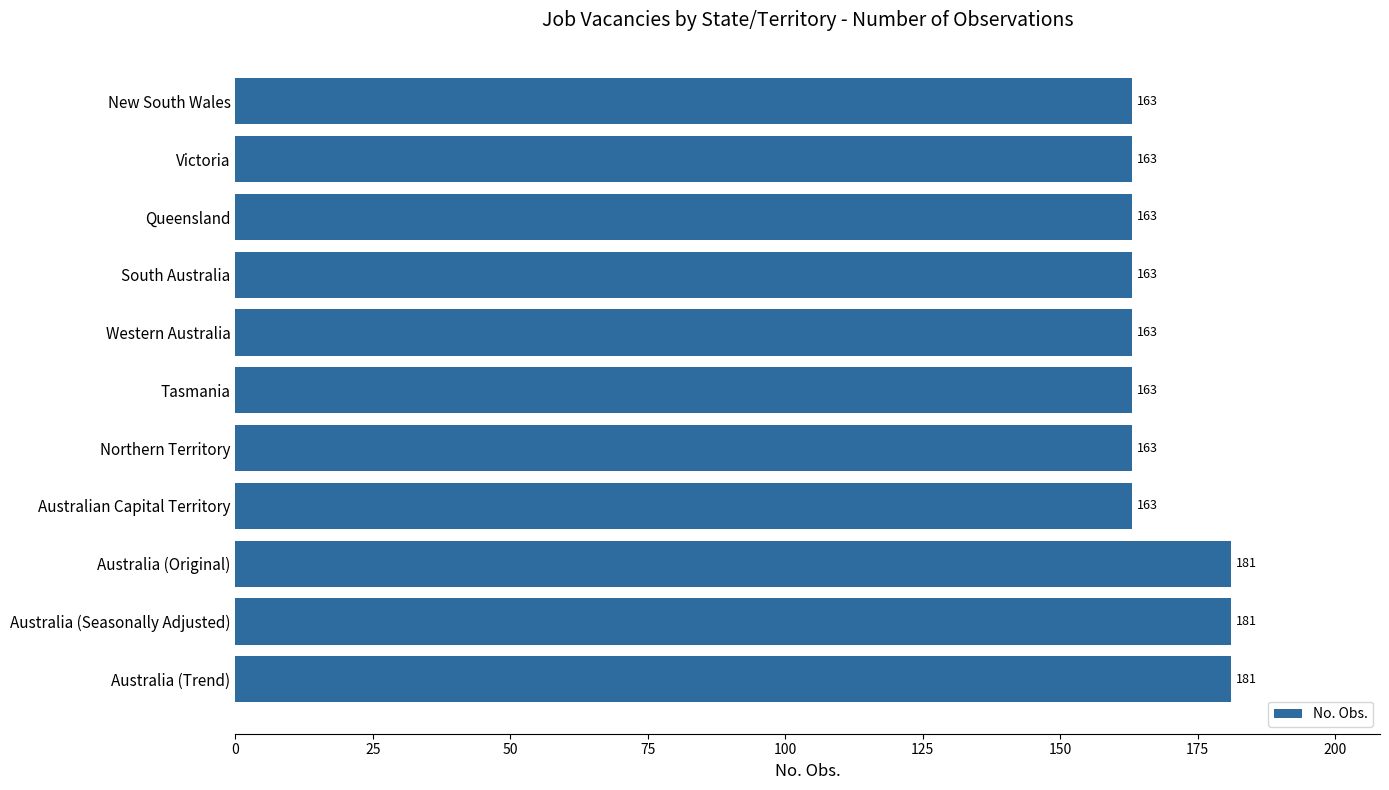

What is the ratio of the value at Australia (Trend) to the value at South Australia?

1.1